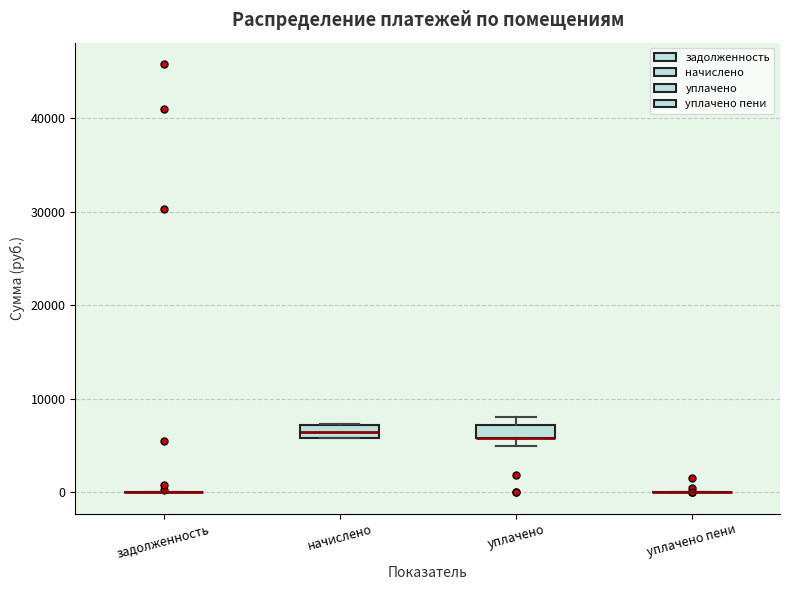

Where is the upper edge of the box for начислено on the y-axis? The values are not printed on the chart, so give them approximately, as read against the axis.

7000